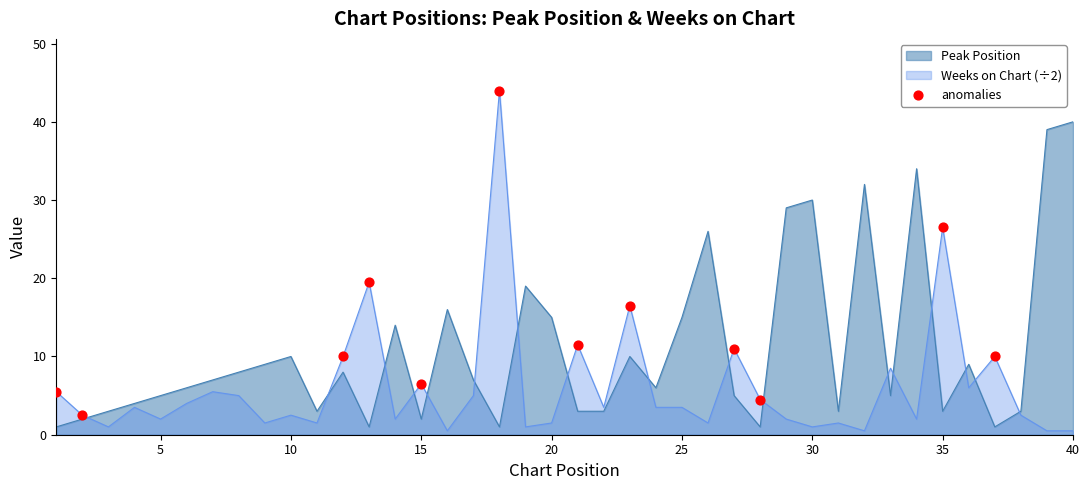

Which series has the largest range (max minus min)?

Weeks on Chart (÷2)